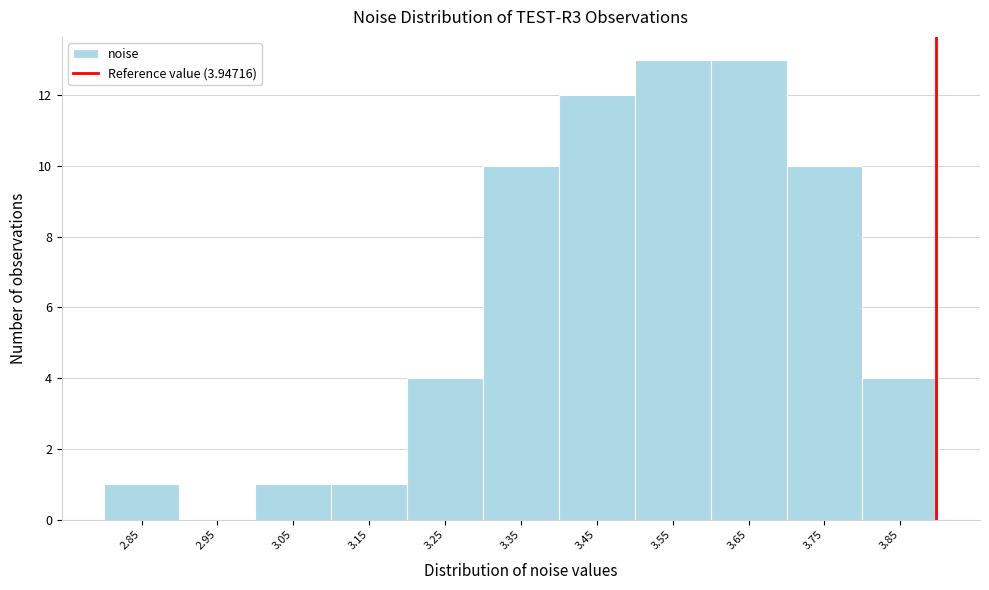

Reading left to right, transcribe all the data shown in this chart.

2.85=1	2.95=0	3.05=1	3.15=1	3.25=4	3.35=10	3.45=12	3.55=13	3.65=13	3.75=10	3.85=4